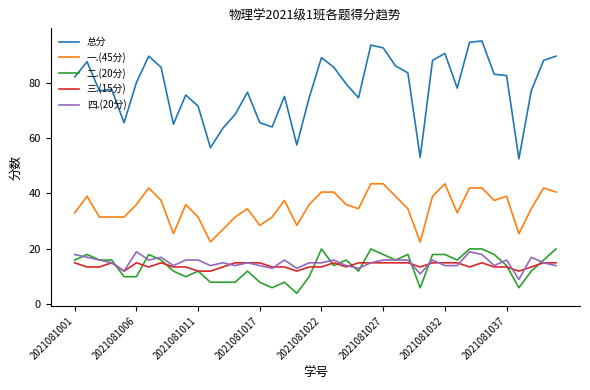

True or false: 四.(20分) and 总分 cross at least once.

False